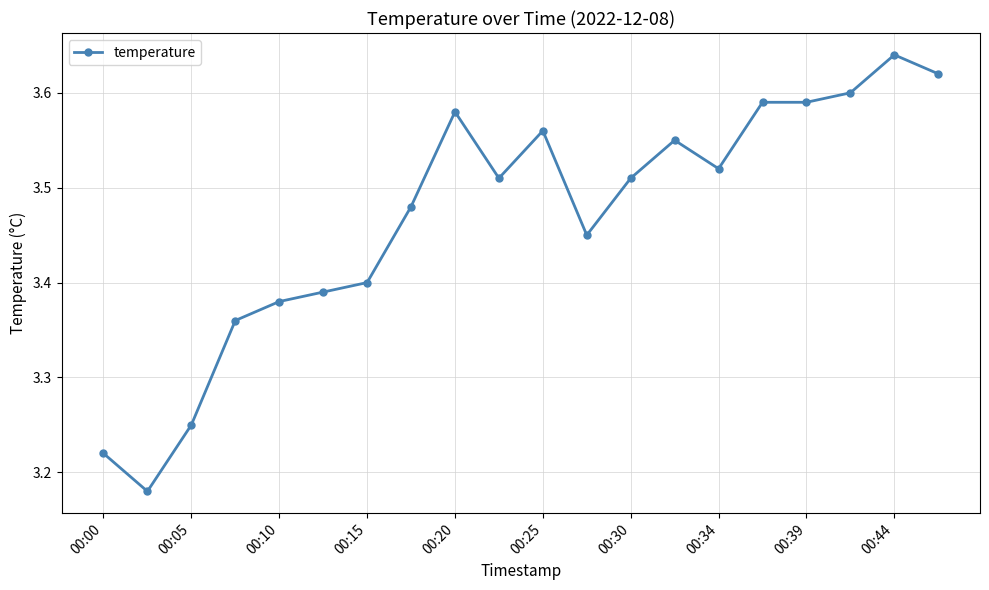

How many values are between 3 and 4?

20